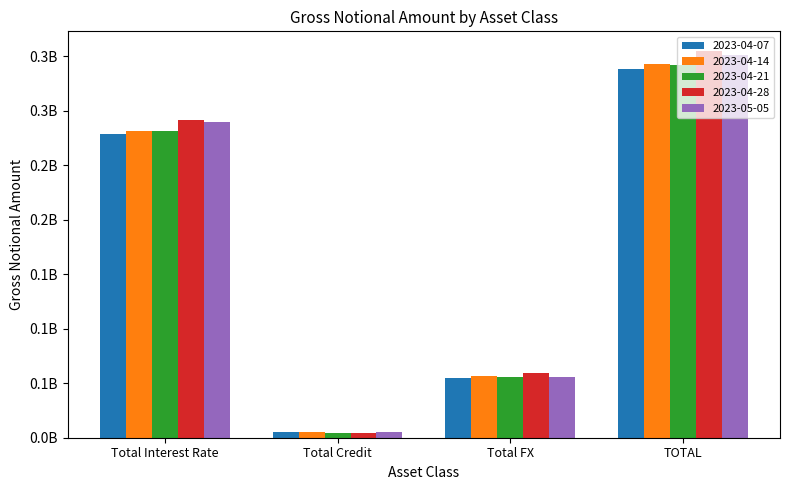

What are all the series names shown in the legend?

2023-04-07, 2023-04-14, 2023-04-21, 2023-04-28, 2023-05-05